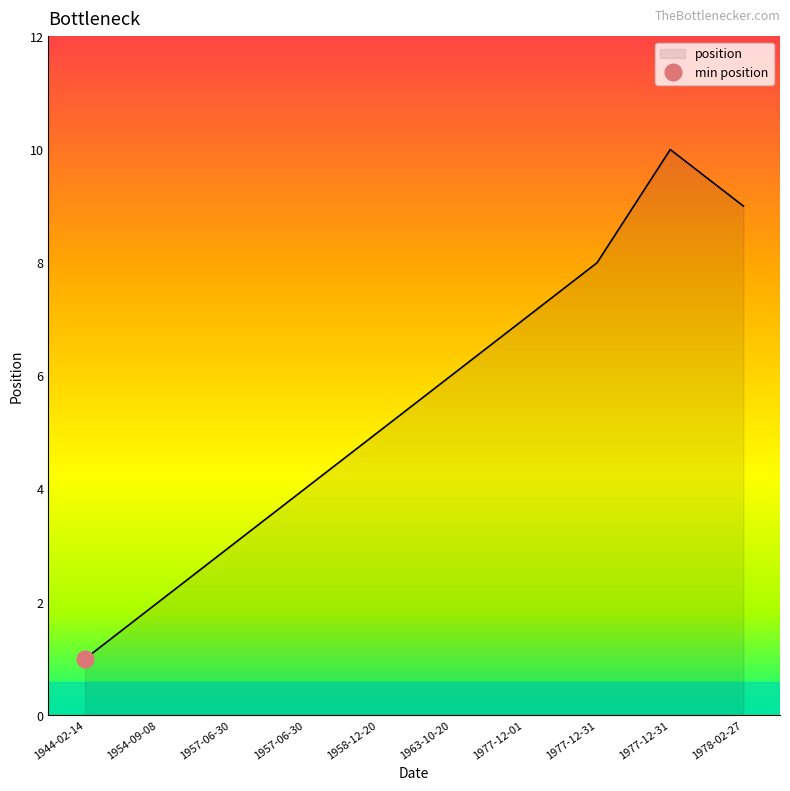

Reading left to right, extract all data points from this chart.

1	2	3	4	5	6	7	8	10	9